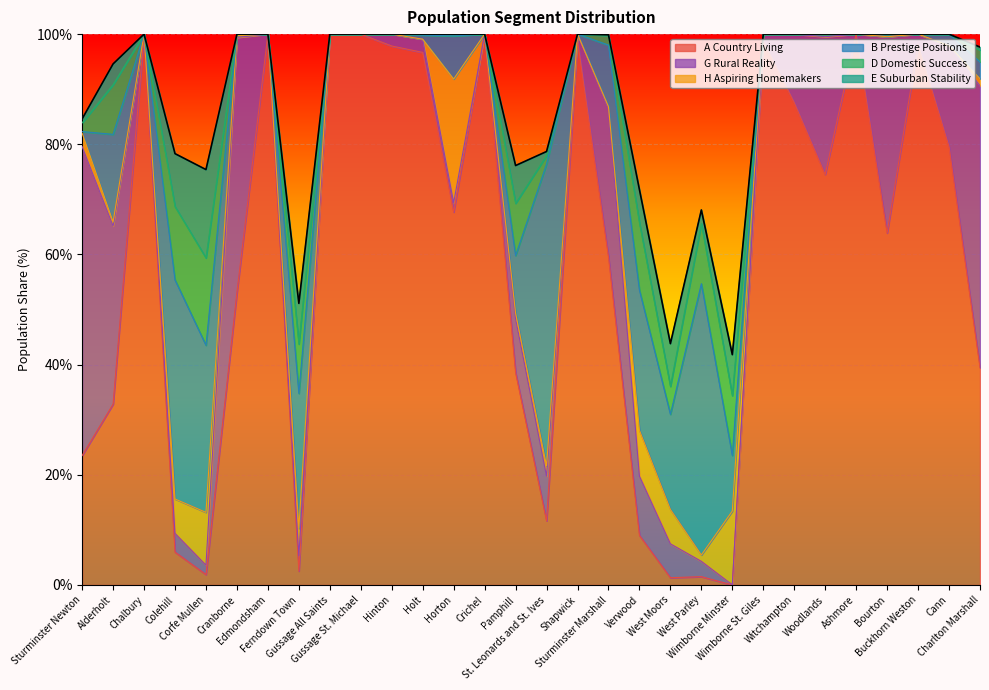

Which series has the largest range (max minus min)?

A Country Living